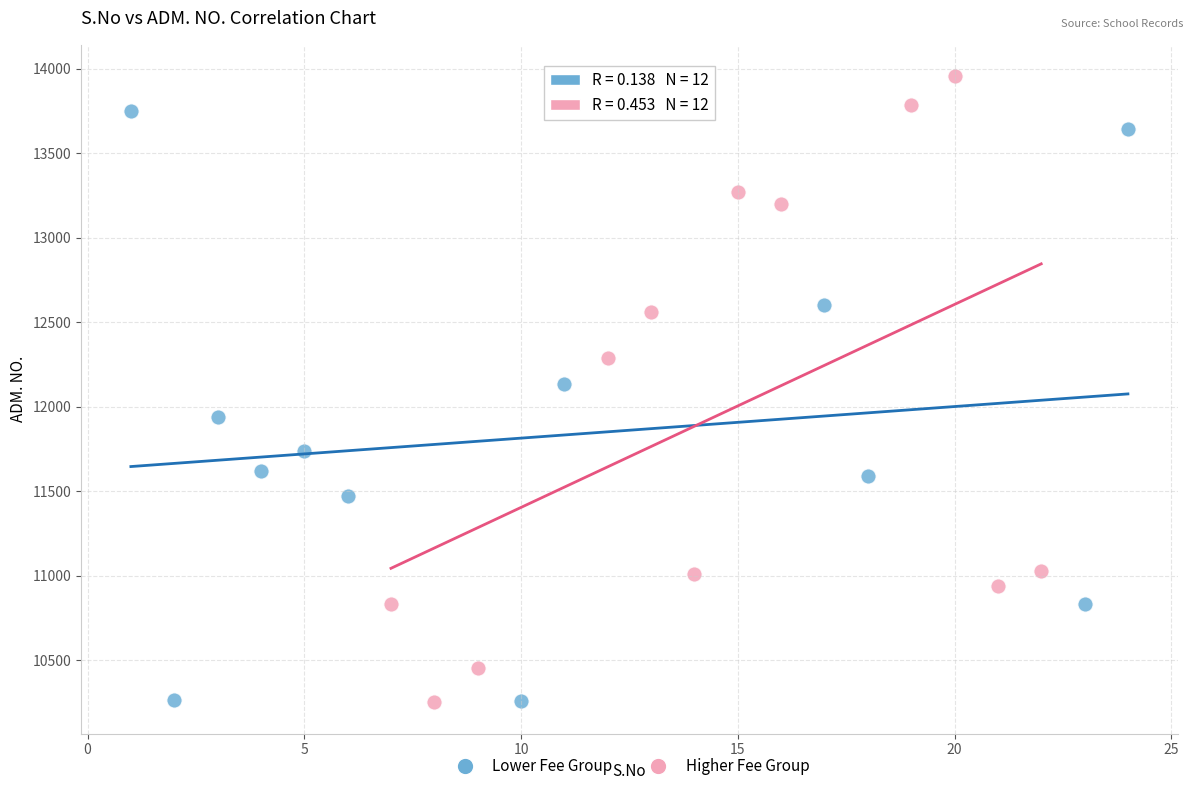

Which series reaches the maximum Y coordinate?

Higher Fee Group